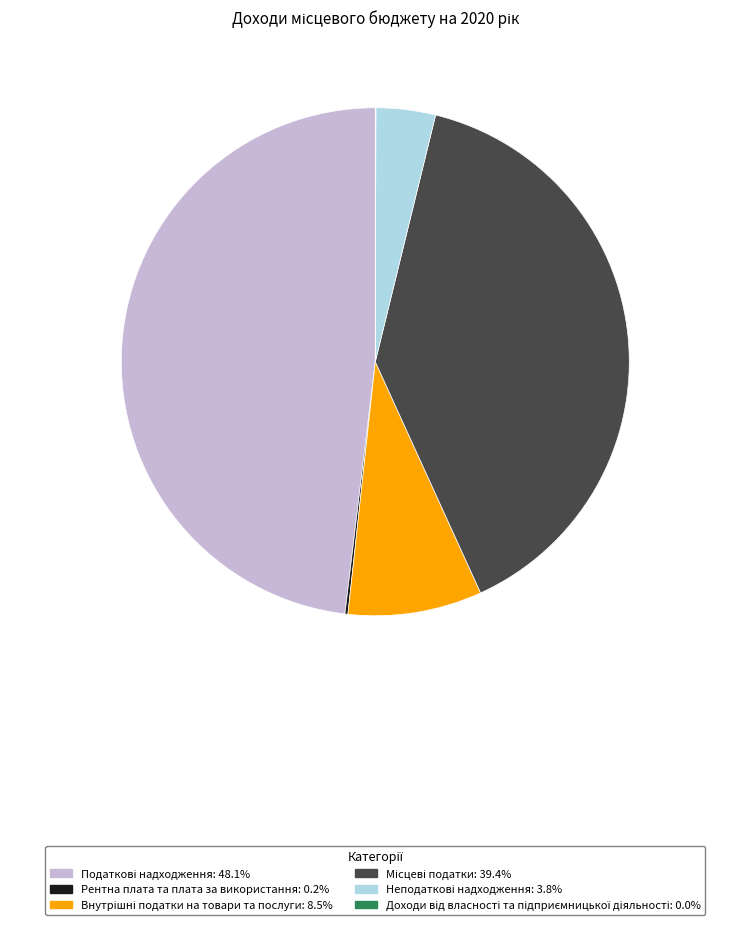

Does any single category account for the majority?

No